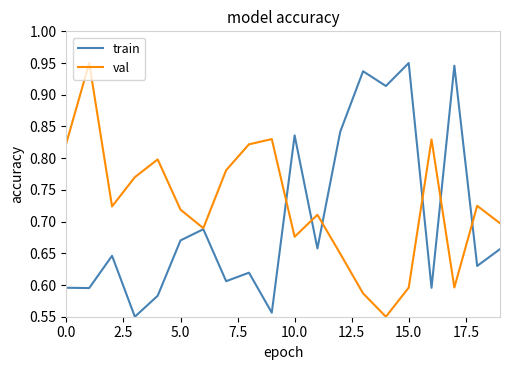

Rank the series by their average value, from lowest to highest.

train, val